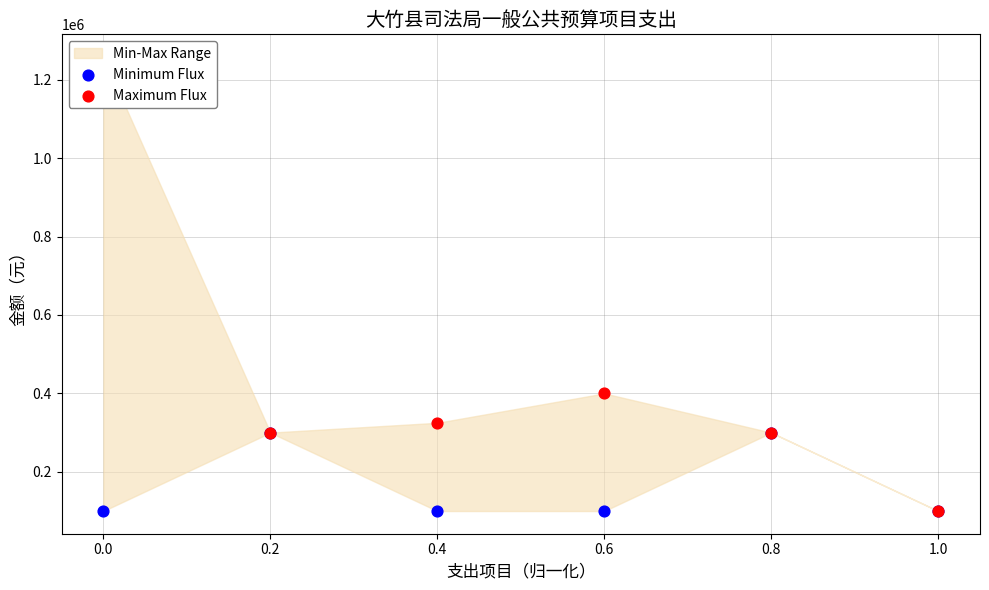

Which series has the widest spread of Y values?

Maximum Flux